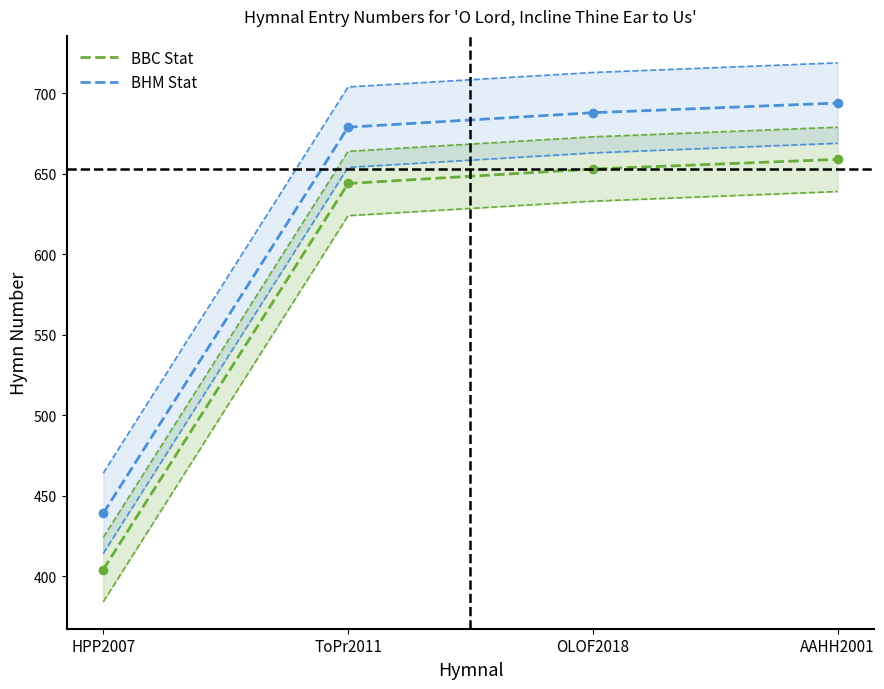

True or false: ToPr2011 / BHM Stat has more than 0 interior local peaks.

False